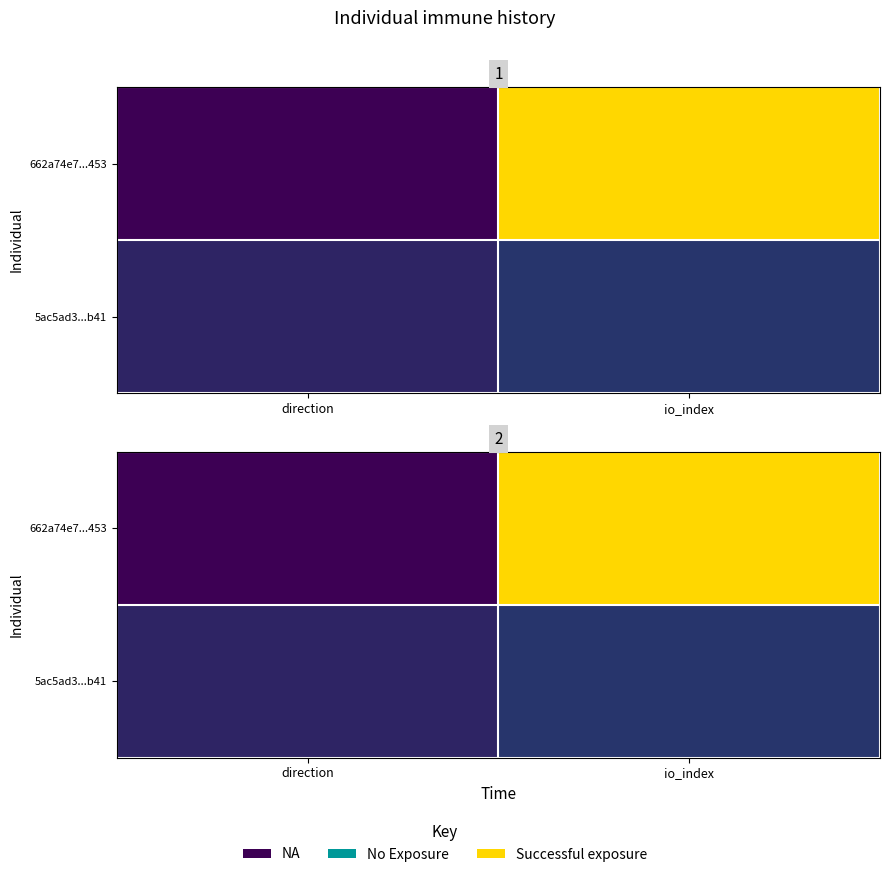

Which category has the lowest value in the 5ac5ad3...b41 series?

direction